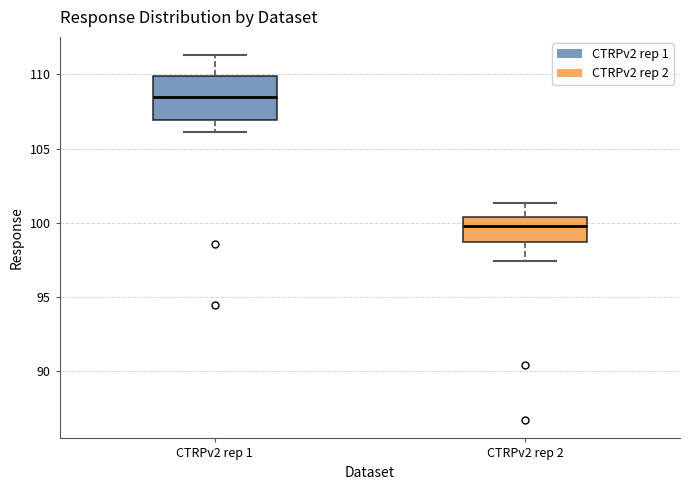

Reading left to right, read every box against the y-axis: the position of its median line, the range the box covers, and the ends of its whiskers. The values are not printed on the chart, so give them approximately, as read against the axis.

CTRPv2 rep 1: median 108.5, box 107.0 to 110.0, whiskers 106.0 to 111.5
CTRPv2 rep 2: median 100.0, box 98.5 to 100.5, whiskers 97.5 to 101.5